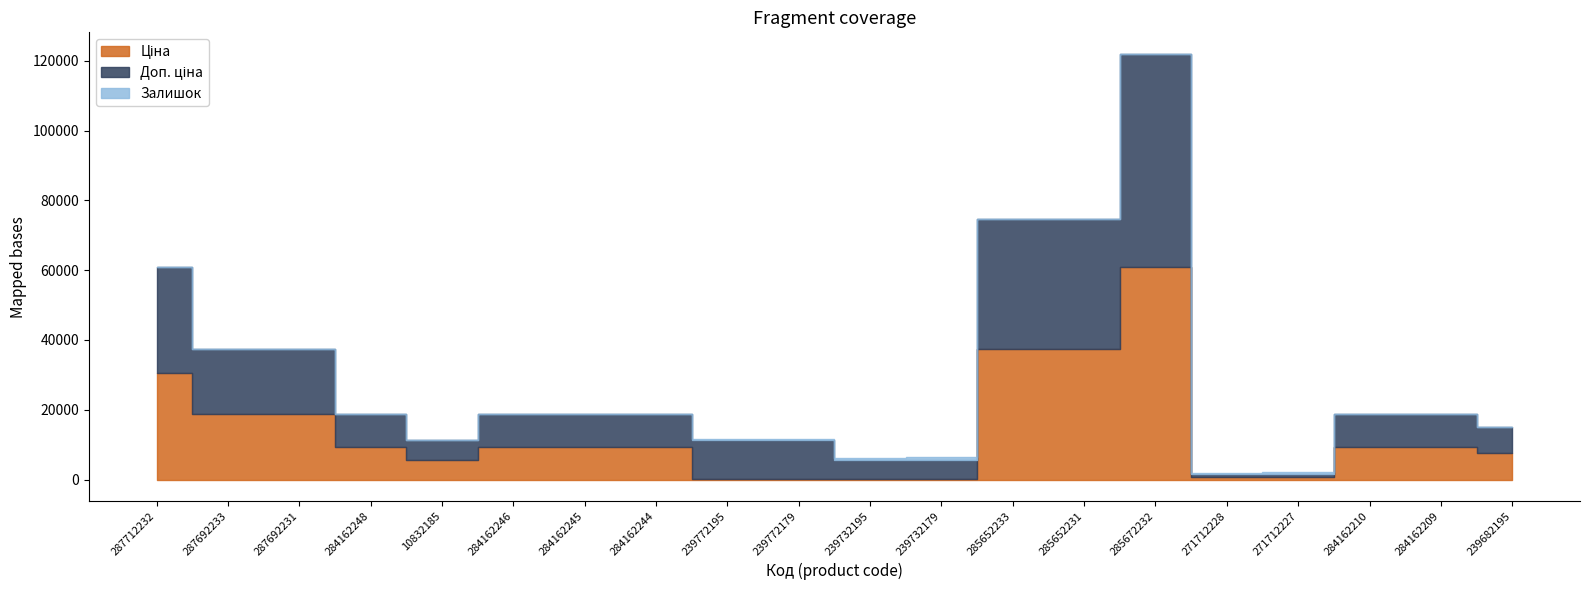

Which category has the highest value across all series?

285672232